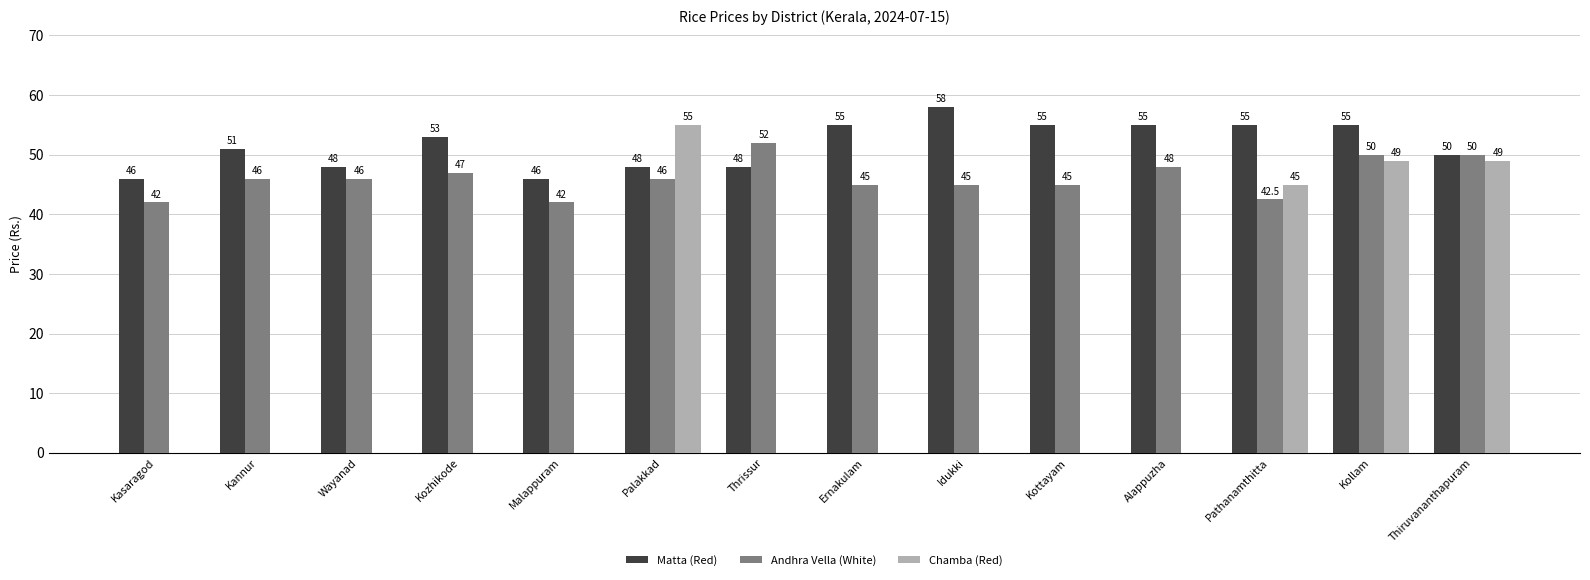

At which category does the chart reach its peak across all series?

Idukki